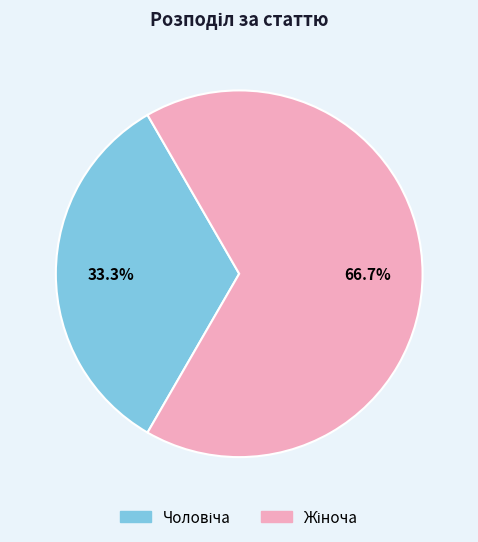

Is there any slice that represents more than half of the pie?

Yes